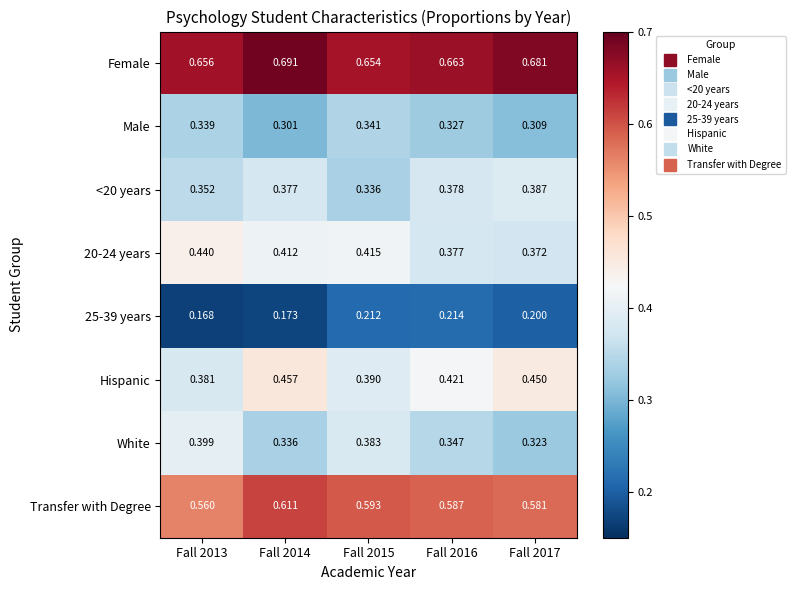

Is the value of Male at Fall 2015 greater than the value of <20 years at Fall 2016?

No